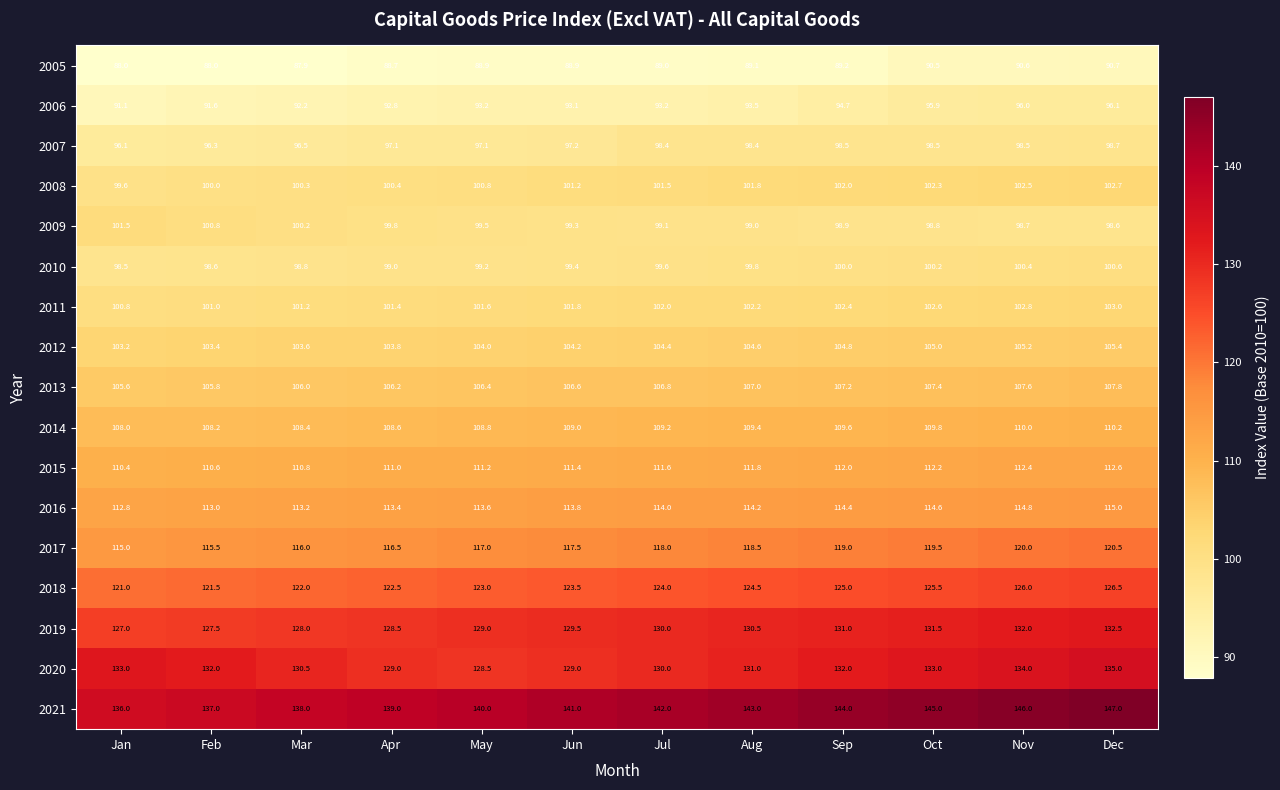

At which label does 2015 reach its minimum?

Jan